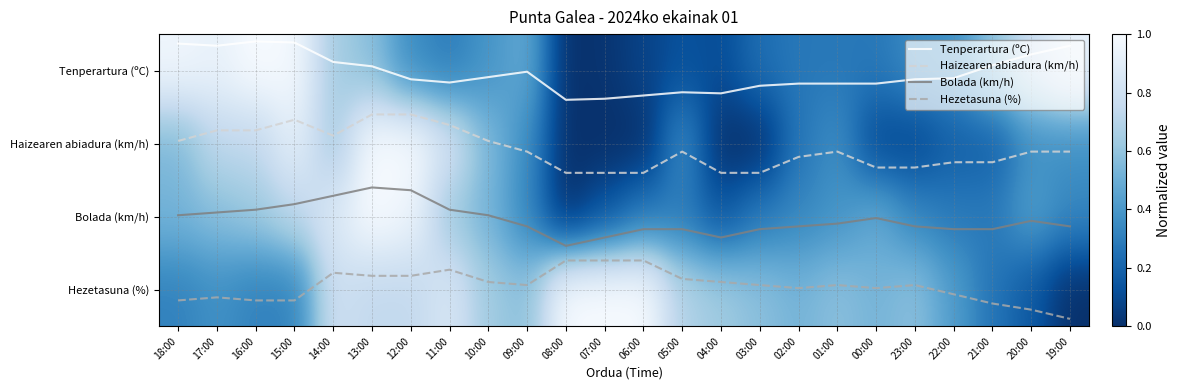

What is the total value across all series at 21:00?

6.8